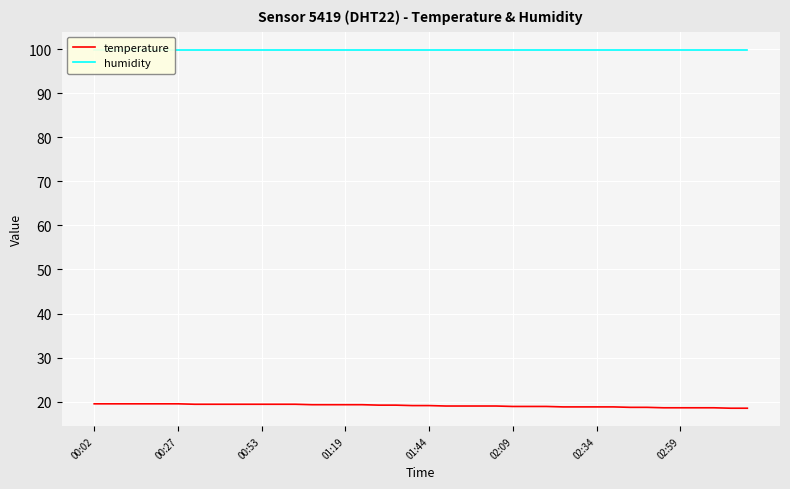

True or false: humidity and temperature cross at least once.

False